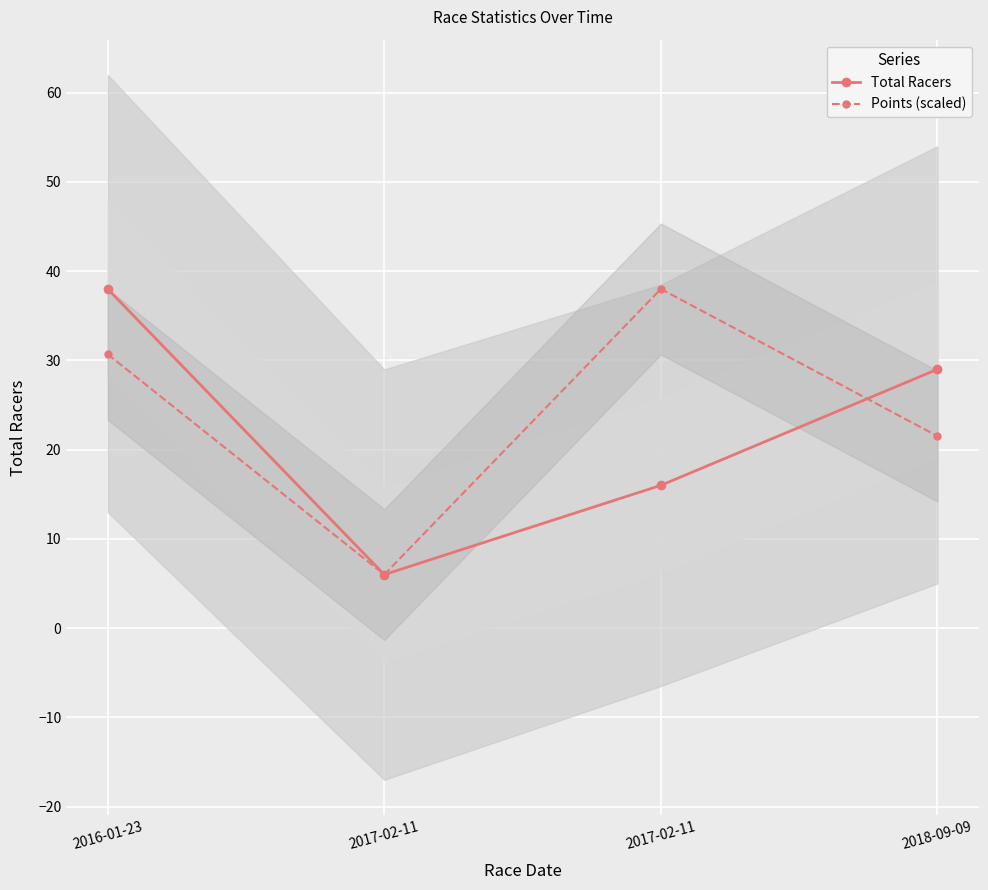

How many distinct data groups are displayed?

2